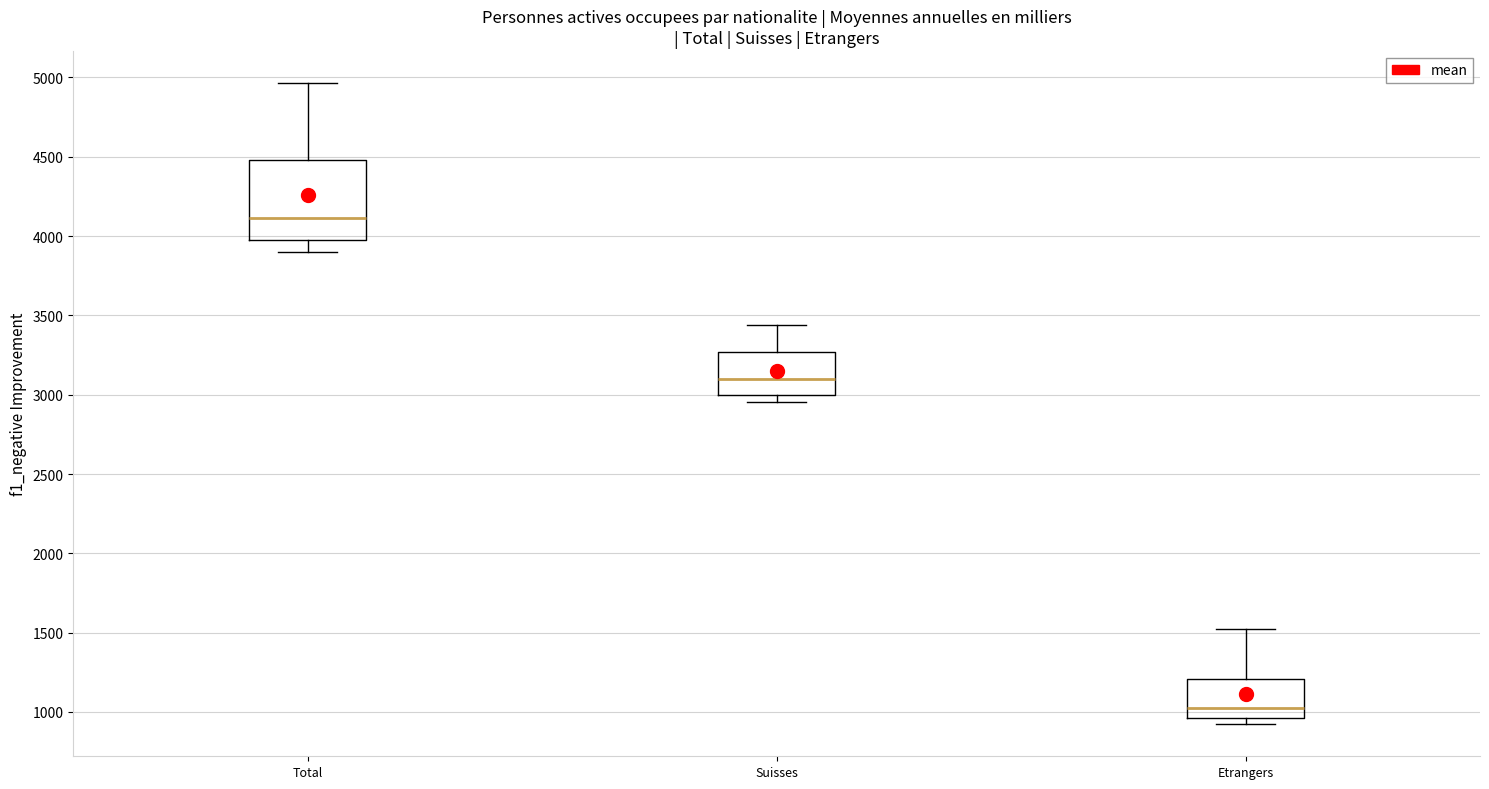

Which box is the tallest, from its lower edge to its upper edge?

Total